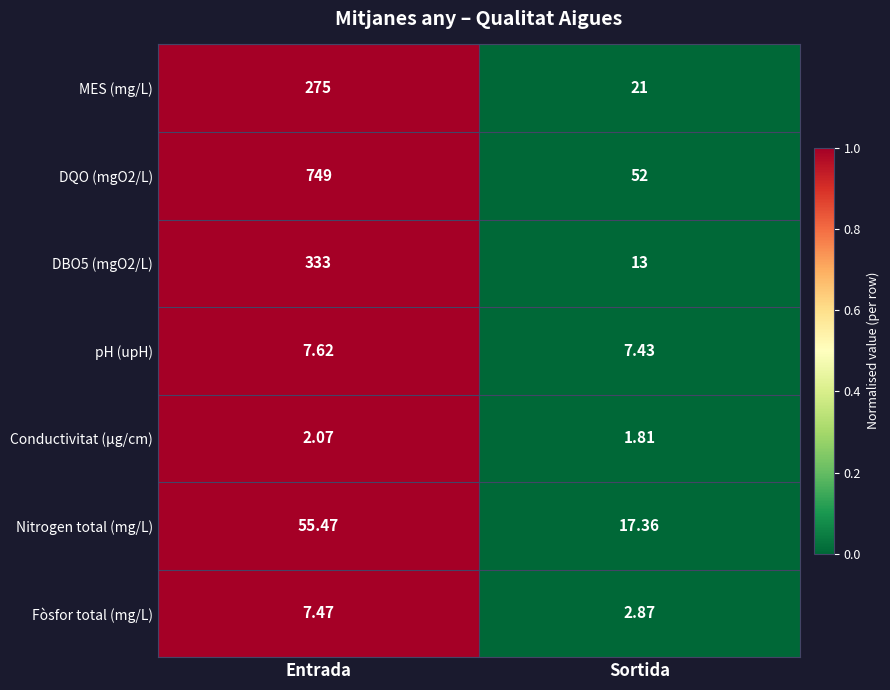

At which category is the sum across all series the highest?

Entrada